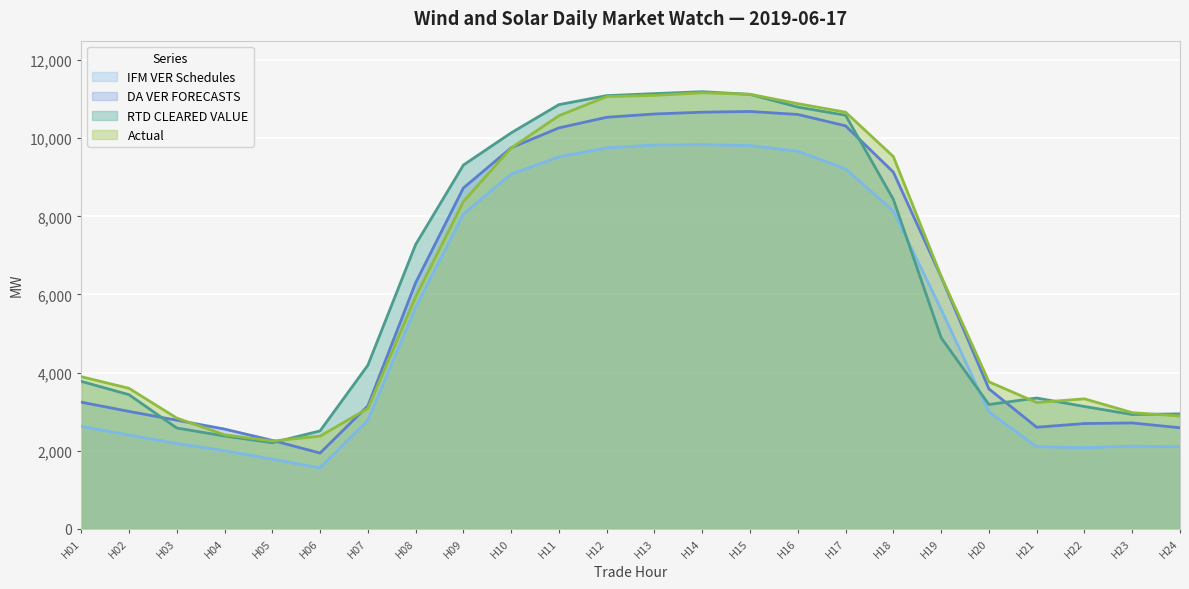

Where is the first local minimum for IFM VER Schedules?

H06